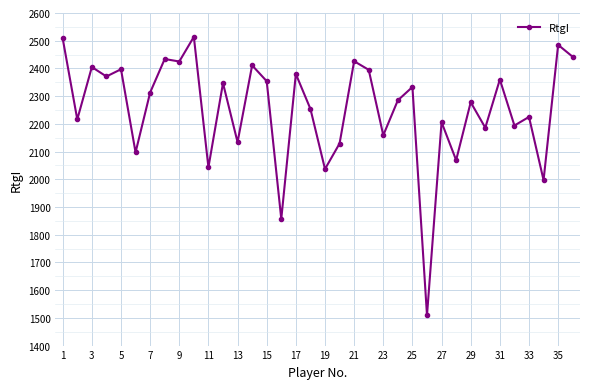

What is the smallest value displayed?

1509